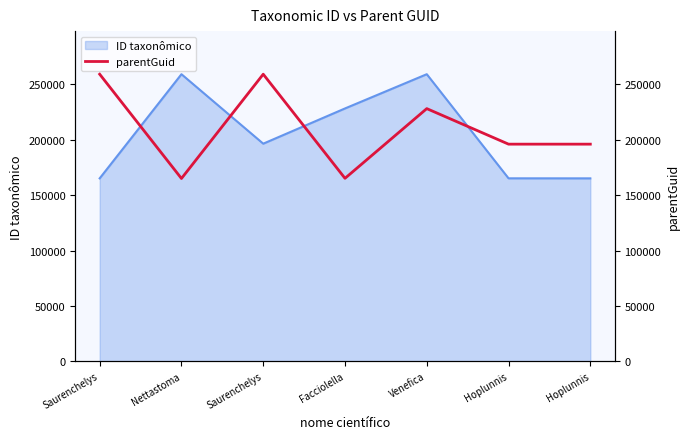

How many lines are shown in the chart?

1